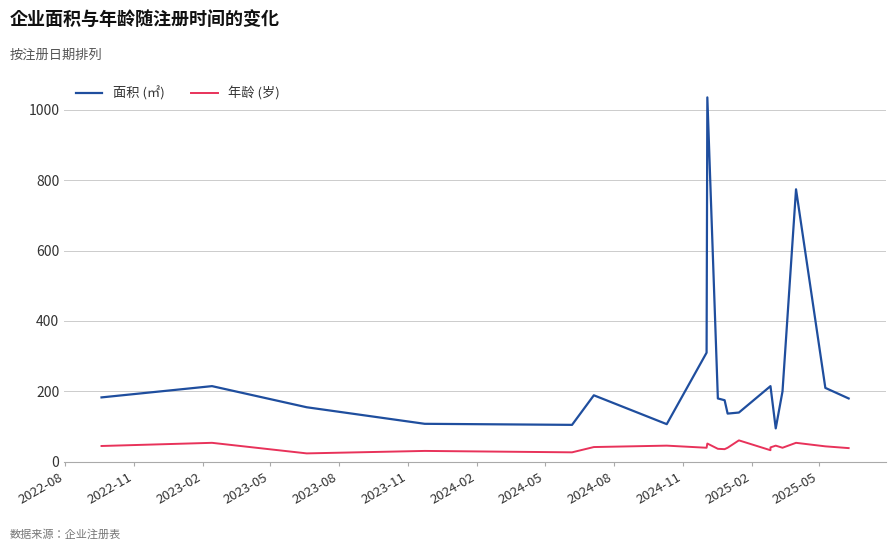

Count the number of data series in this chart.

2